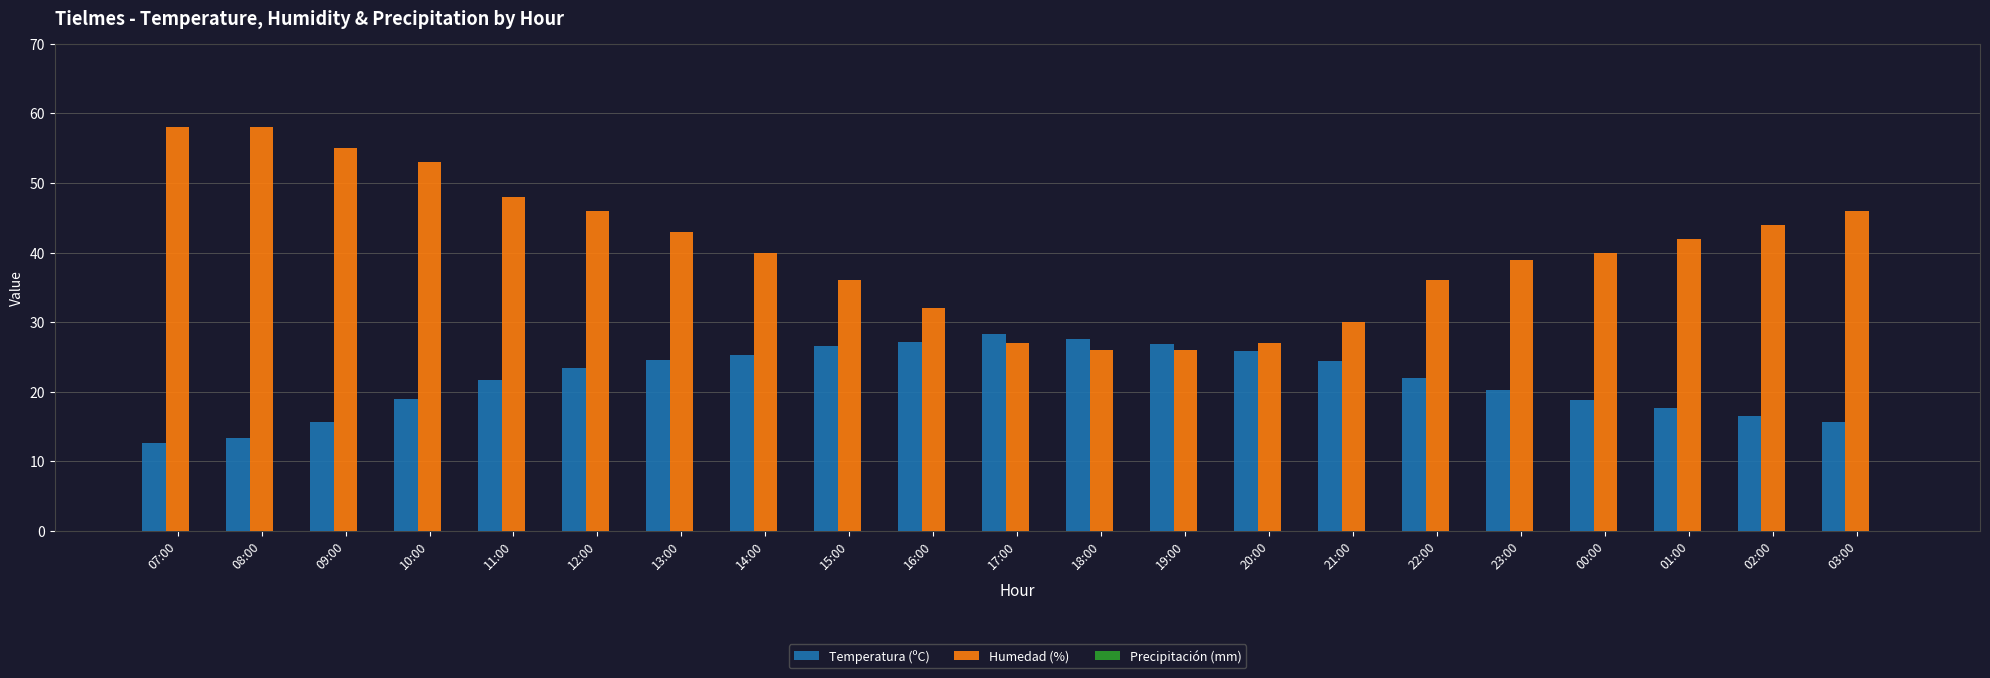

What position from the right is 11:00?

17